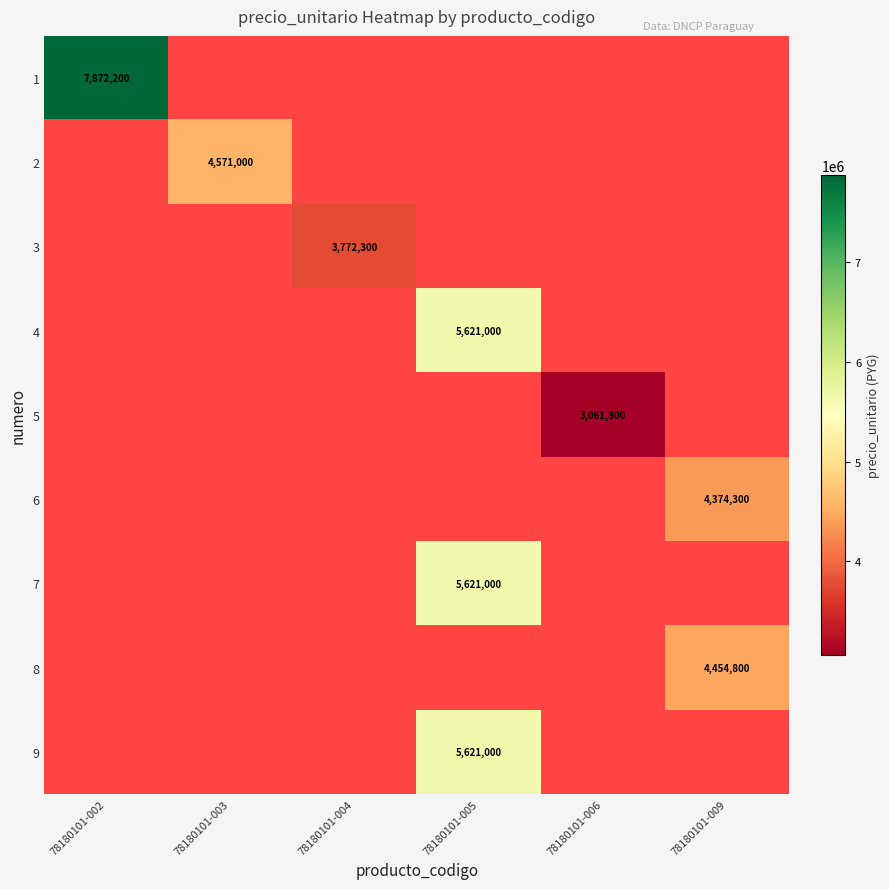

At which category does the chart reach its minimum across all series?

78180101-006